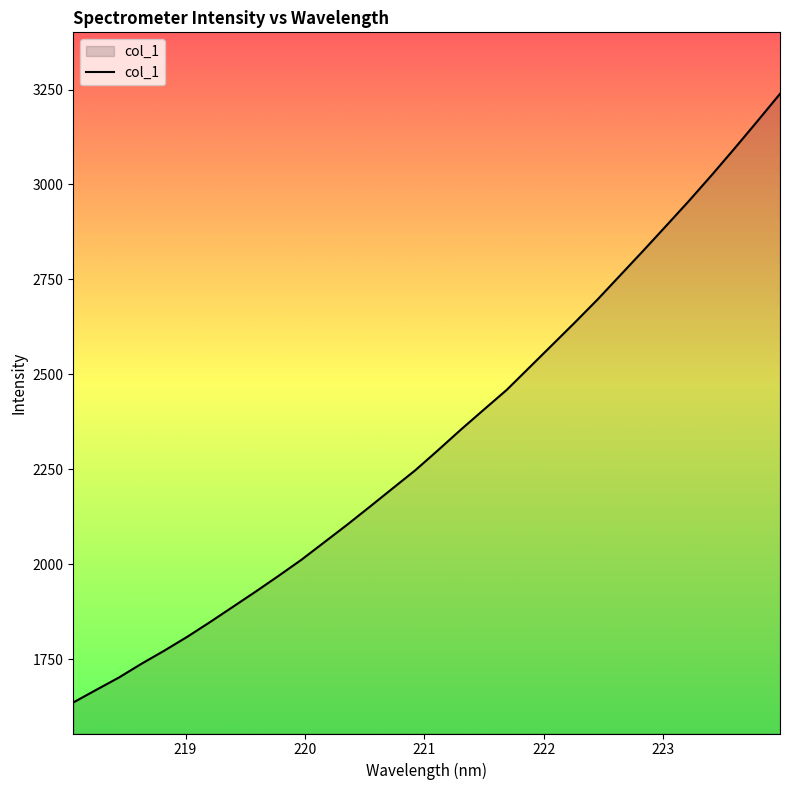

How many distinct data groups are displayed?

1